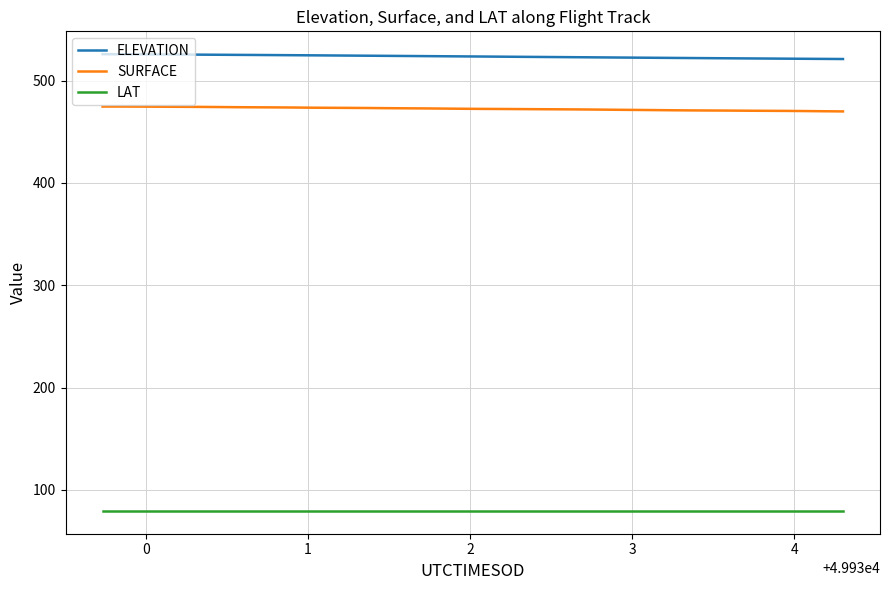

What is the sum of all SURFACE values?

18899.2